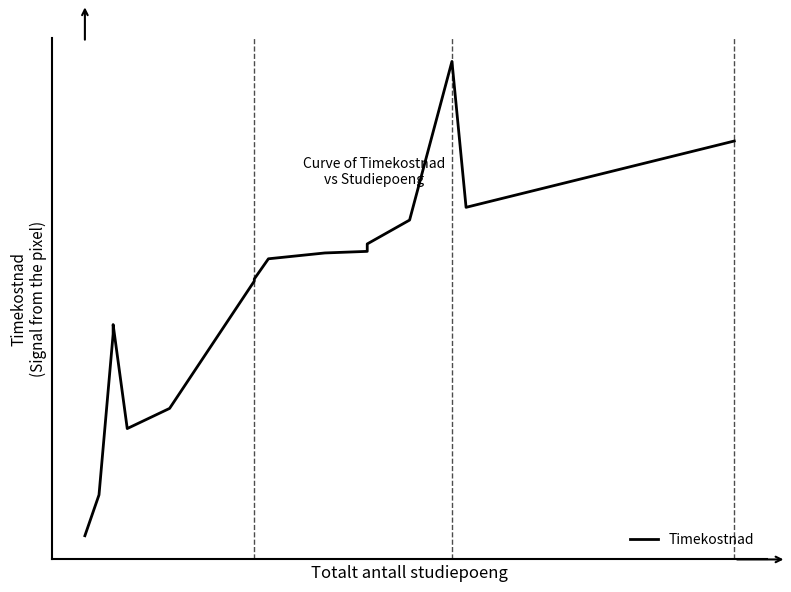

What is the average value?

112.5